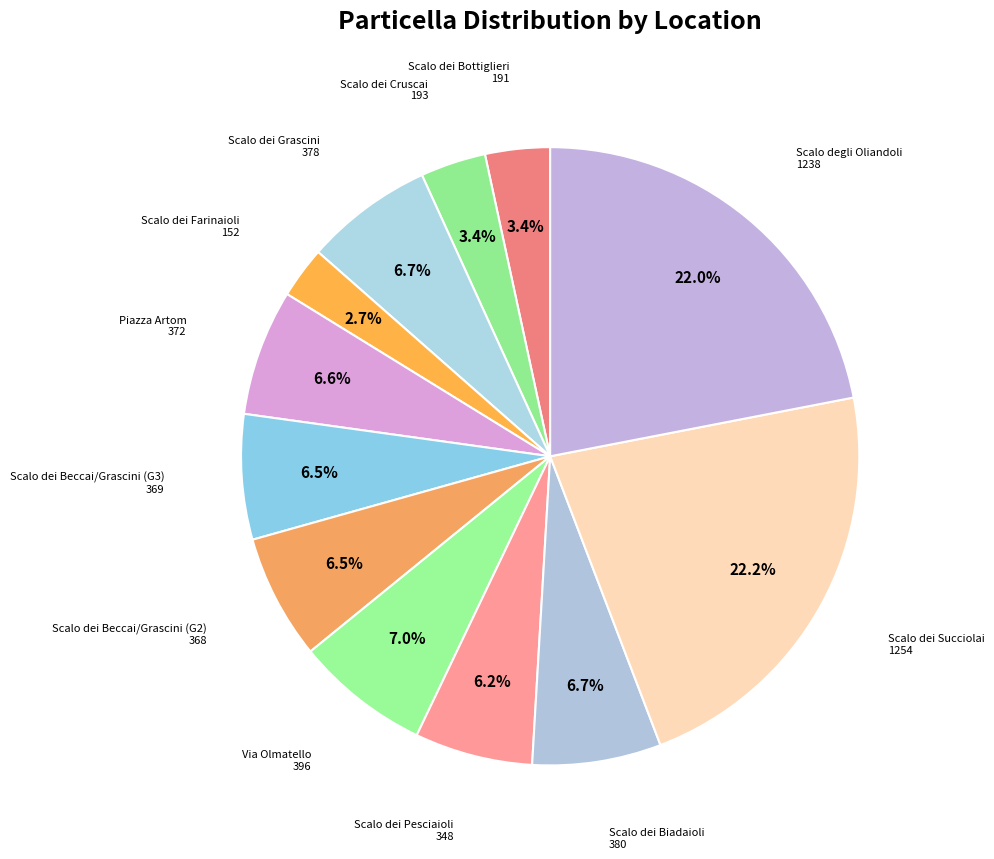

True or false: Scalo dei Grascini accounts for 20% of the total.

False